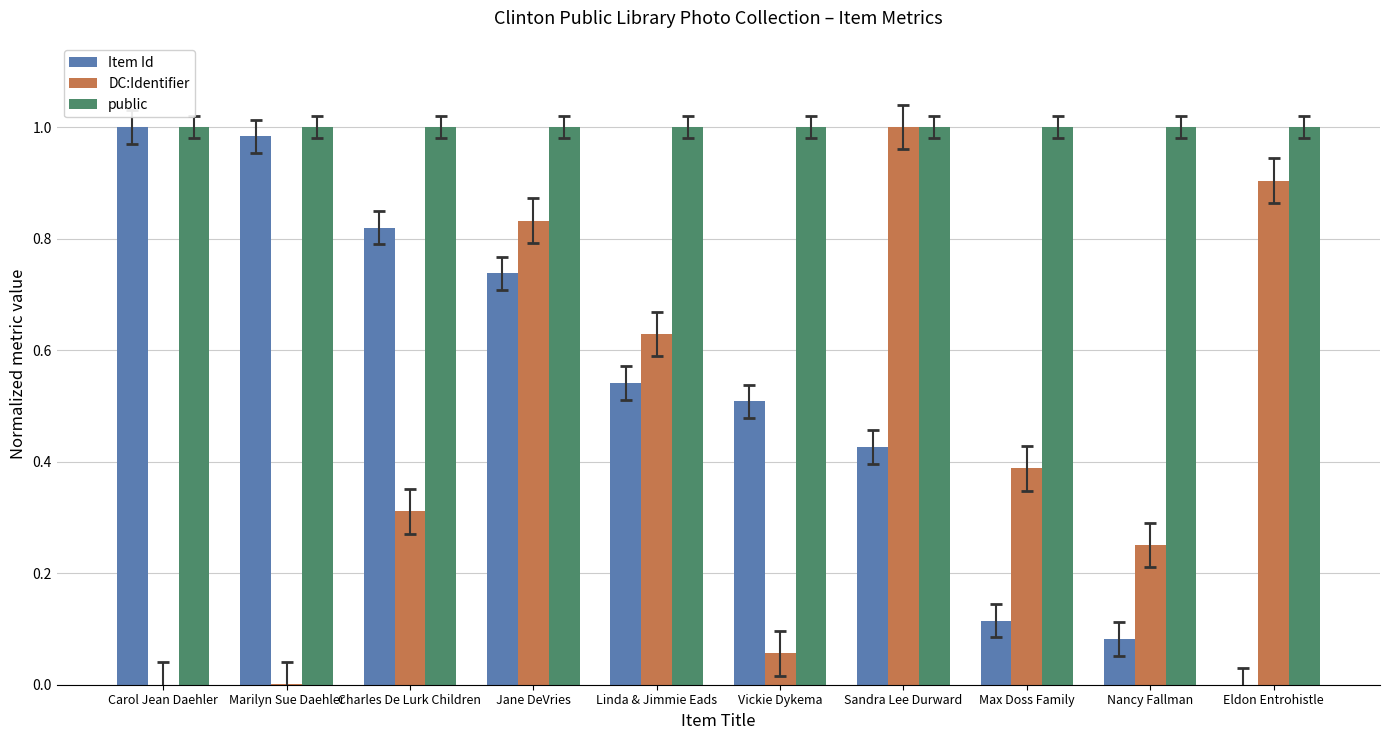

Count the number of categories in the chart.

10